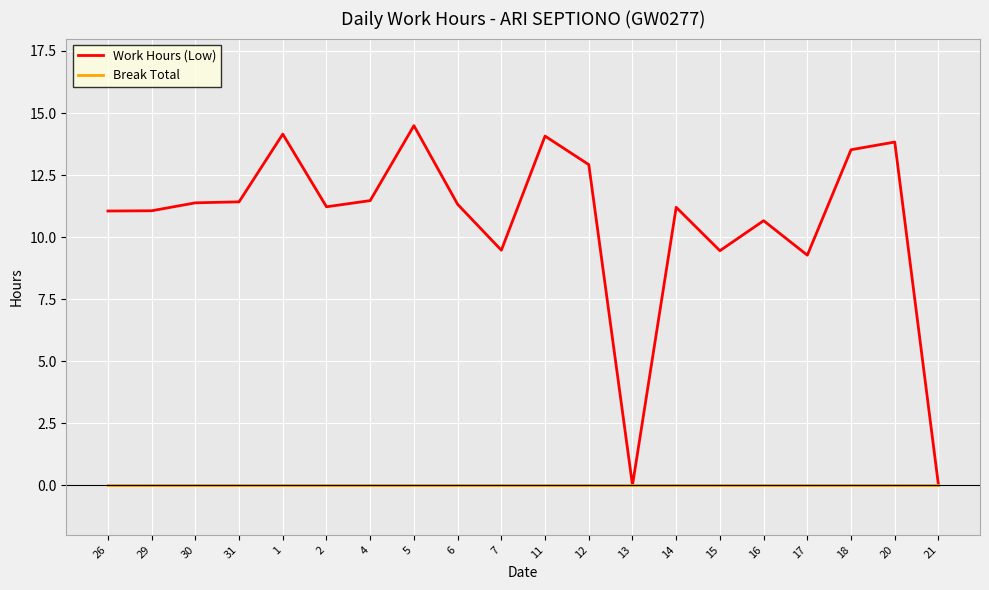

What is the greatest value displayed?

14.5